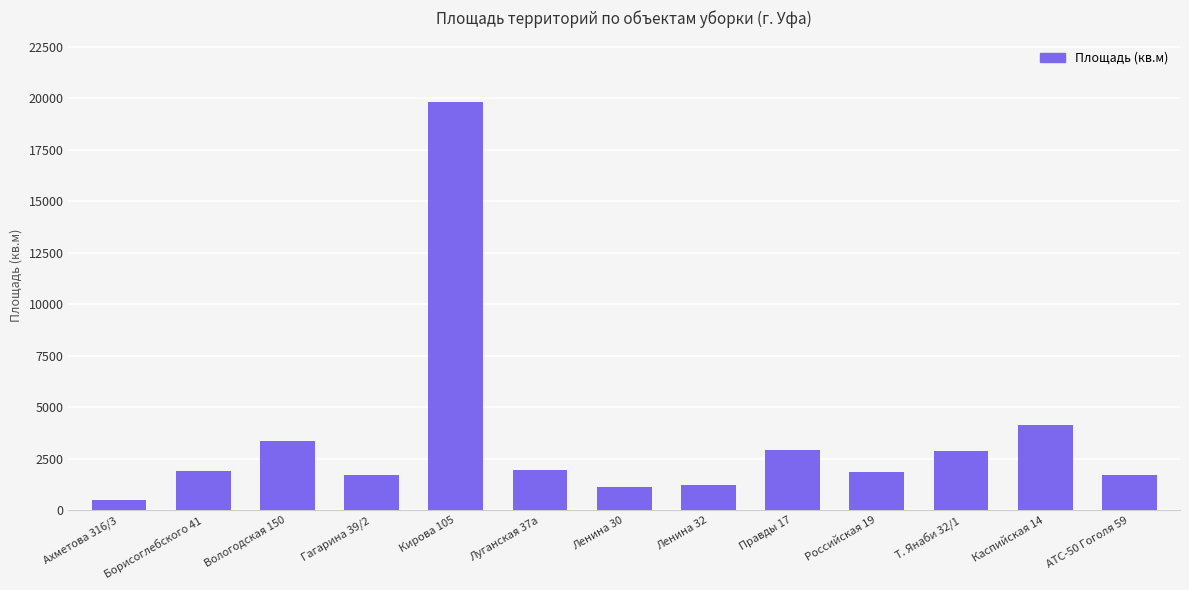

What is the approximate value at Каспийская 14?

4157.2